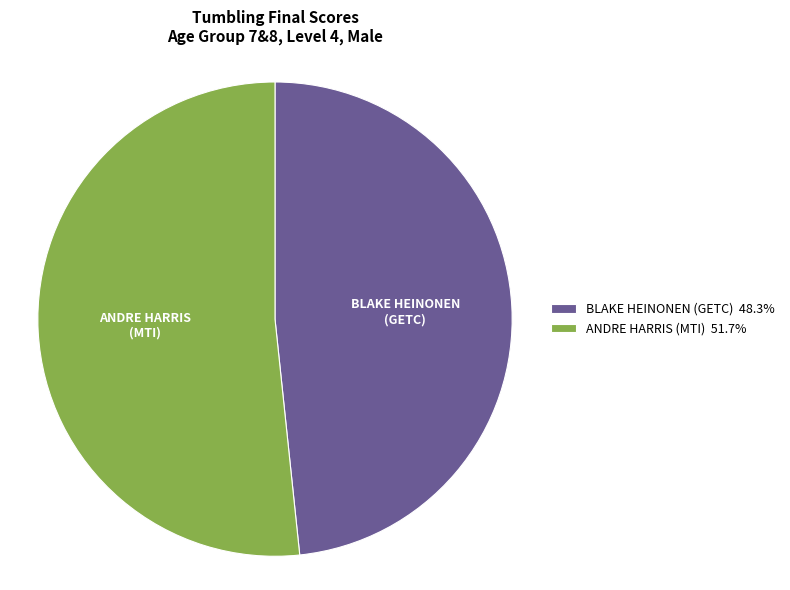

What is the smallest slice in the pie chart?

BLAKE HEINONEN